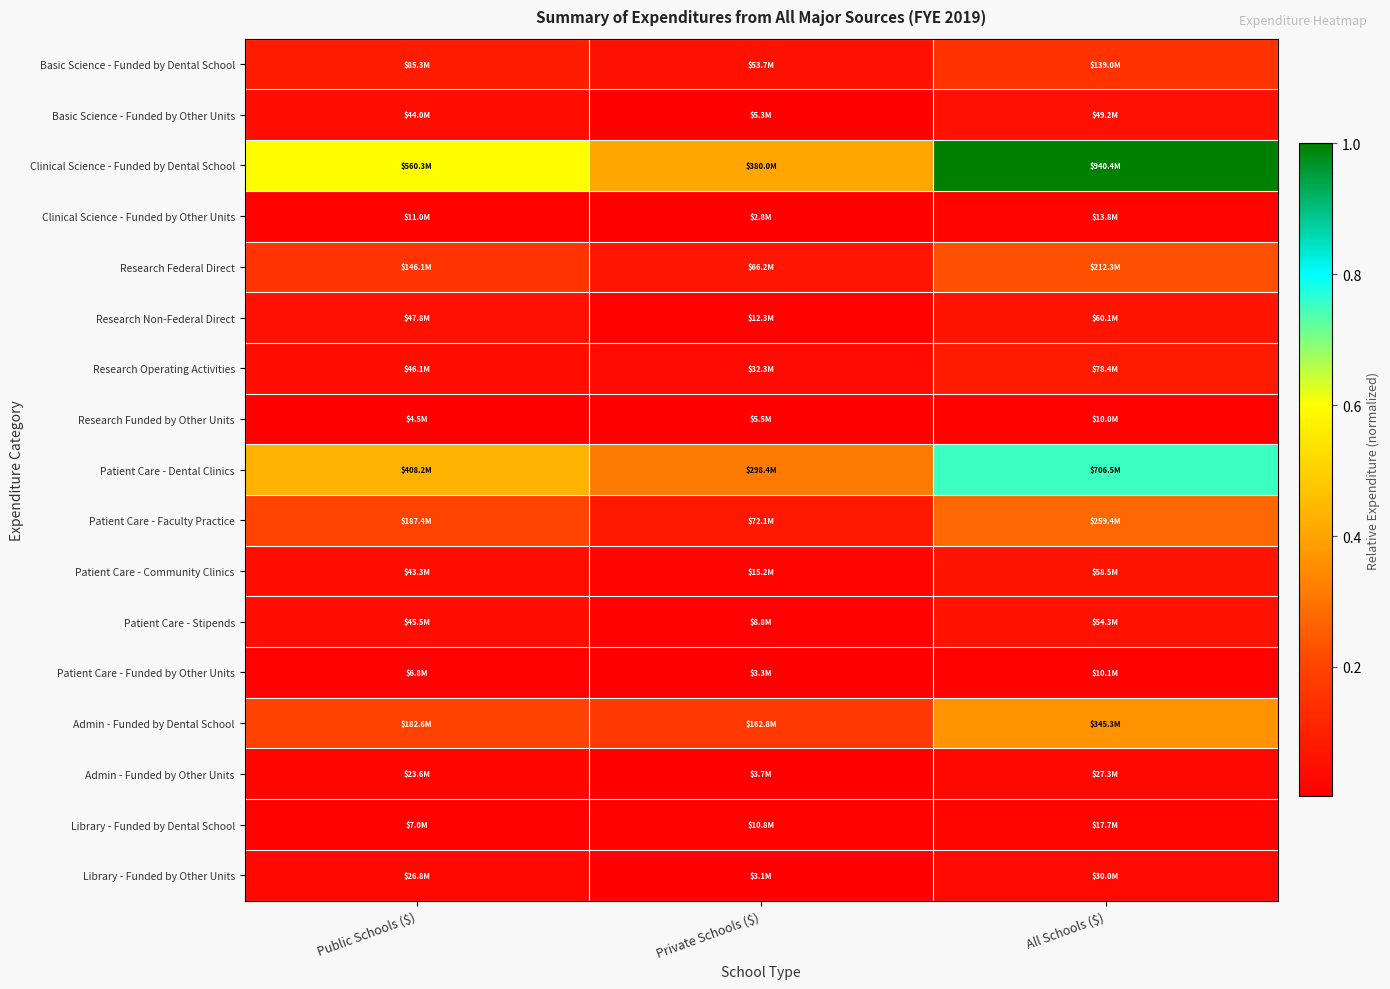

Reading left to right, list all the values displayed in this chart.

Basic Science - Funded by Dental School: Public Schools ($)=0.1	Private Schools ($)=0.1	All Schools ($)=0.1
Basic Science - Funded by Other Units: Public Schools ($)=0.0	Private Schools ($)=0.0	All Schools ($)=0.1
Clinical Science - Funded by Dental School: Public Schools ($)=0.6	Private Schools ($)=0.4	All Schools ($)=1.0
Clinical Science - Funded by Other Units: Public Schools ($)=0.0	Private Schools ($)=0.0	All Schools ($)=0.0
Research Federal Direct: Public Schools ($)=0.2	Private Schools ($)=0.1	All Schools ($)=0.2
Research Non-Federal Direct: Public Schools ($)=0.1	Private Schools ($)=0.0	All Schools ($)=0.1
Research Operating Activities: Public Schools ($)=0.0	Private Schools ($)=0.0	All Schools ($)=0.1
Research Funded by Other Units: Public Schools ($)=0.0	Private Schools ($)=0.0	All Schools ($)=0.0
Patient Care - Dental Clinics: Public Schools ($)=0.4	Private Schools ($)=0.3	All Schools ($)=0.8
Patient Care - Faculty Practice: Public Schools ($)=0.2	Private Schools ($)=0.1	All Schools ($)=0.3
Patient Care - Community Clinics: Public Schools ($)=0.0	Private Schools ($)=0.0	All Schools ($)=0.1
Patient Care - Stipends: Public Schools ($)=0.0	Private Schools ($)=0.0	All Schools ($)=0.1
Patient Care - Funded by Other Units: Public Schools ($)=0.0	Private Schools ($)=0.0	All Schools ($)=0.0
Admin - Funded by Dental School: Public Schools ($)=0.2	Private Schools ($)=0.2	All Schools ($)=0.4
Admin - Funded by Other Units: Public Schools ($)=0.0	Private Schools ($)=0.0	All Schools ($)=0.0
Library - Funded by Dental School: Public Schools ($)=0.0	Private Schools ($)=0.0	All Schools ($)=0.0
Library - Funded by Other Units: Public Schools ($)=0.0	Private Schools ($)=0.0	All Schools ($)=0.0